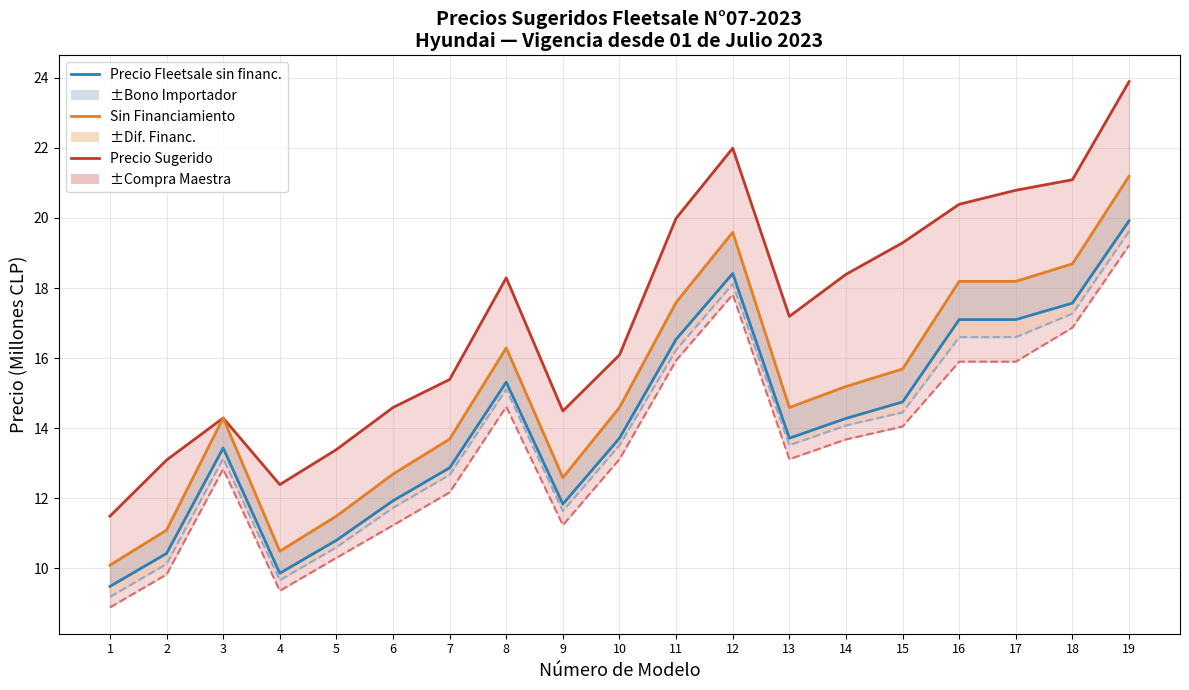

True or false: Precio Sugerido has a value of 18.3 at 8.

True